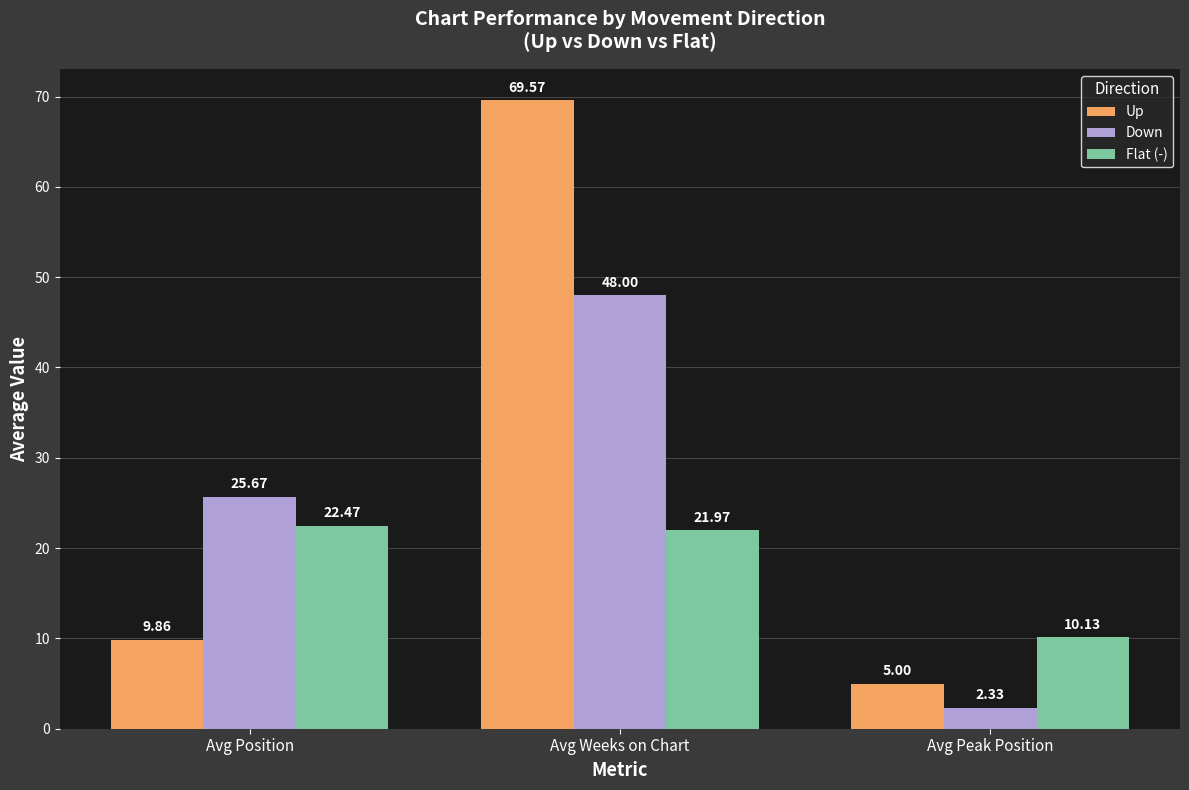

Is it true that Flat (-) equals 4.2 at Avg Peak Position?

False